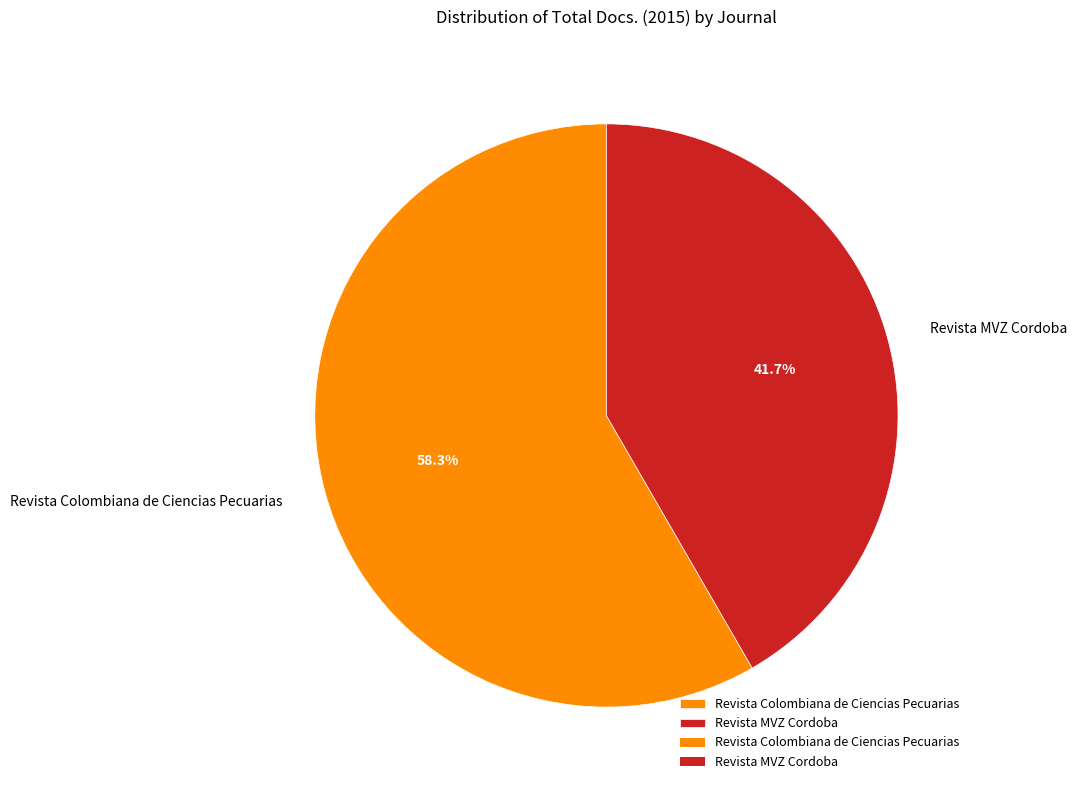

Which category accounts for the majority?

Revista Colombiana de Ciencias Pecuarias